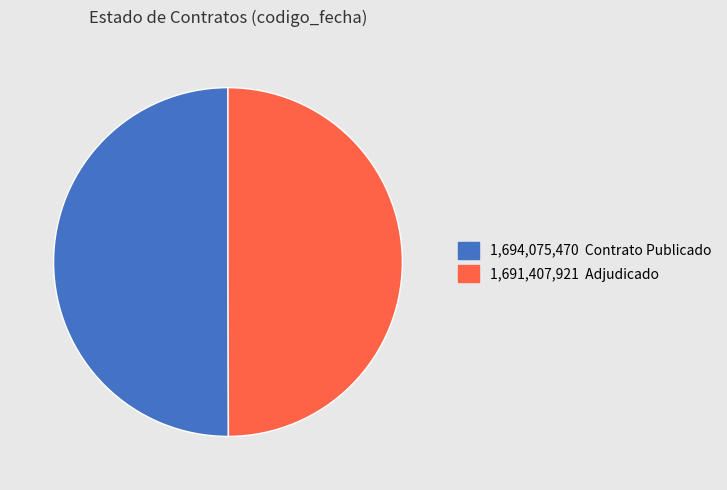

Is there any slice that represents more than half of the pie?

Yes